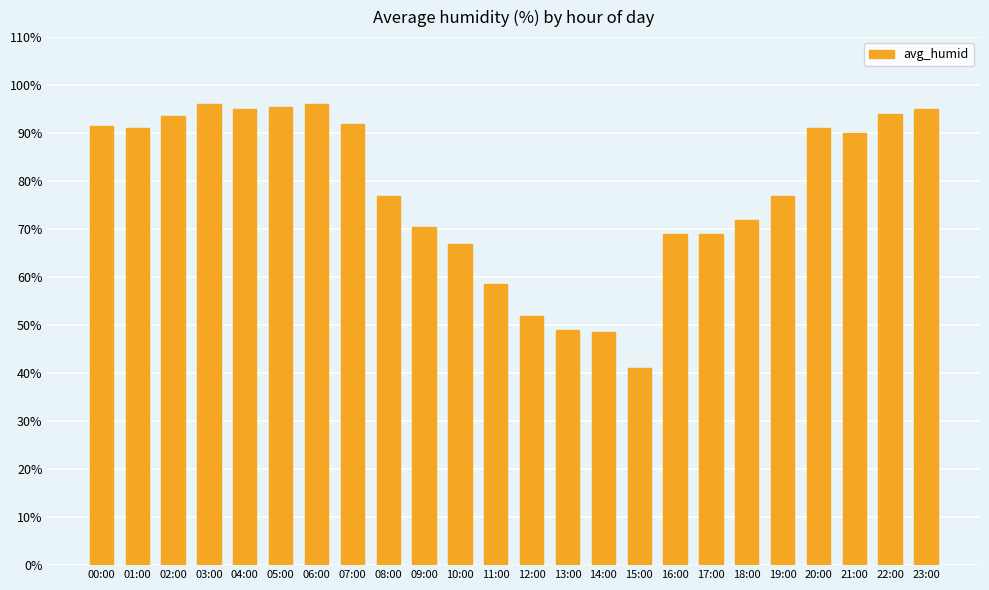

What is the label of the 7th bar from the left?

06:00